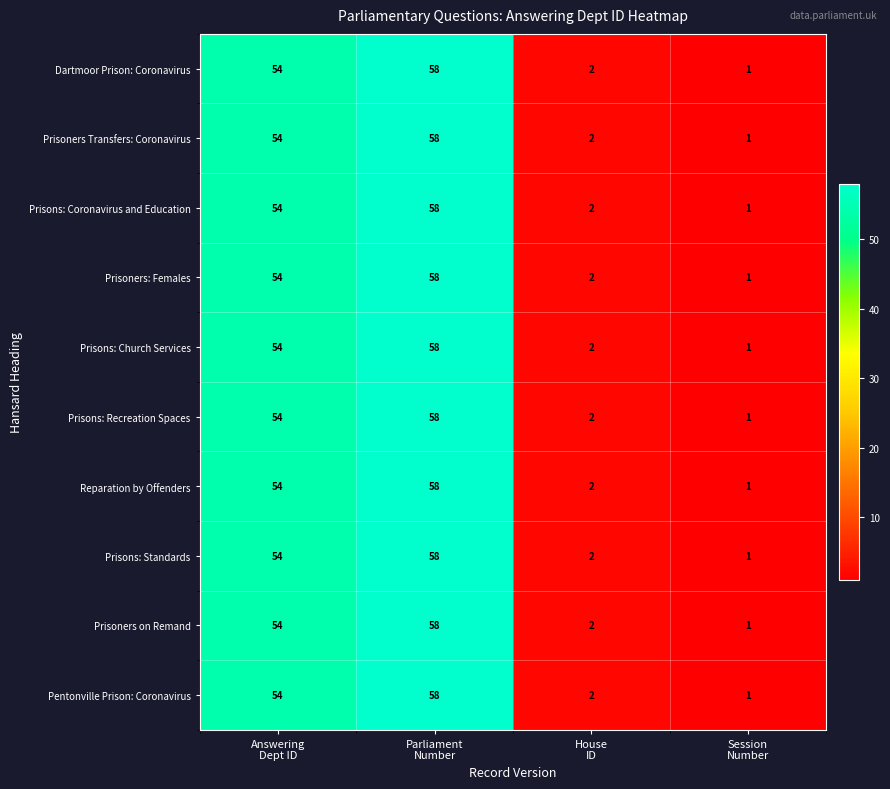

What is the maximum value for Pentonville Prison: Coronavirus?

58